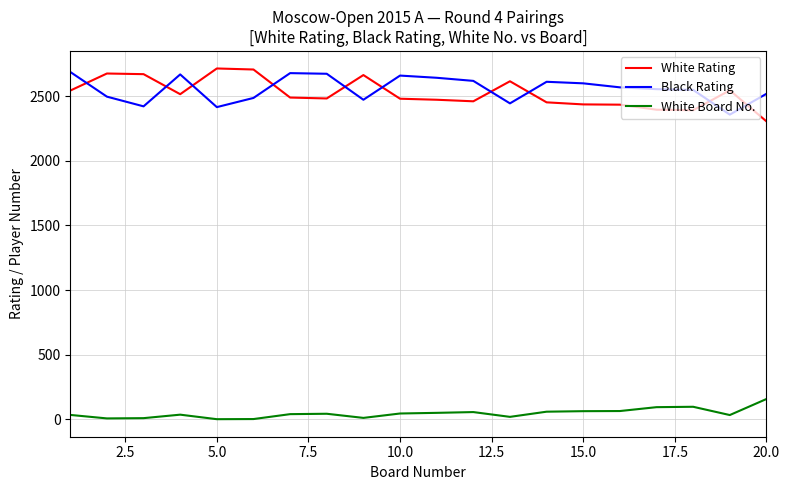

Which series ends up on top after the final intersection of White Rating and Black Rating?

Black Rating